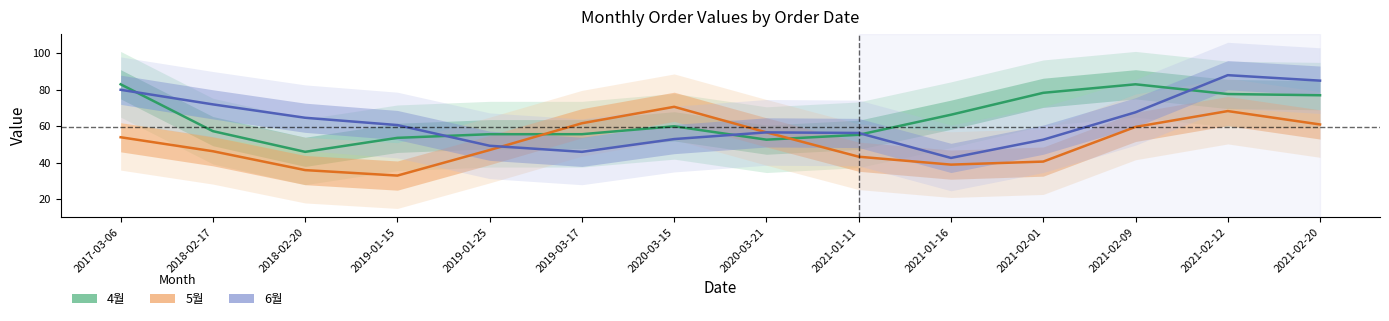

At which category is the sum across all series the highest?

2021-02-12